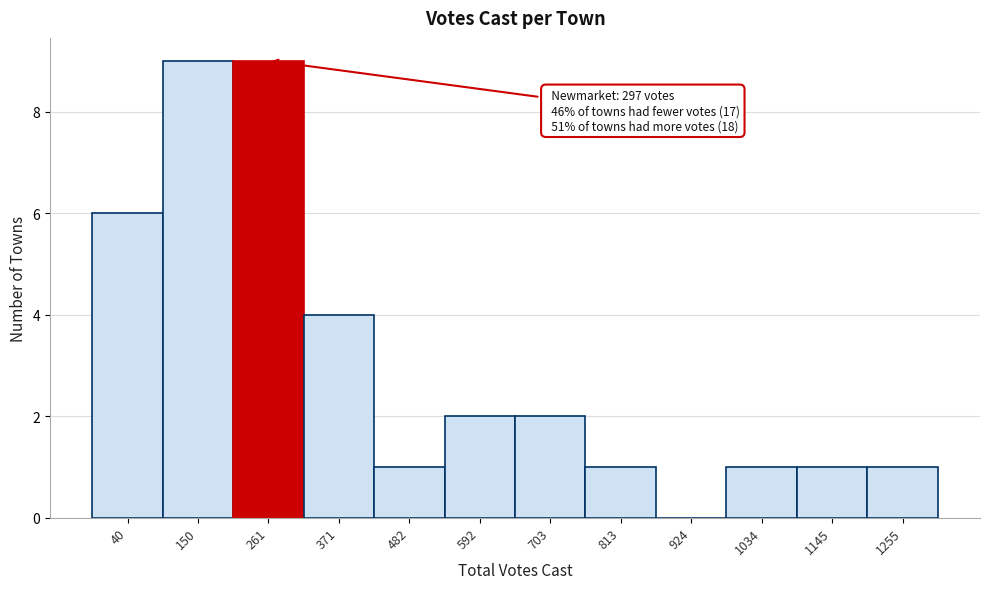

Reading left to right, extract all data points from this chart.

40=6	150=9	261=9	371=4	482=1	592=2	703=2	813=1	924=0	1034=1	1145=1	1255=1